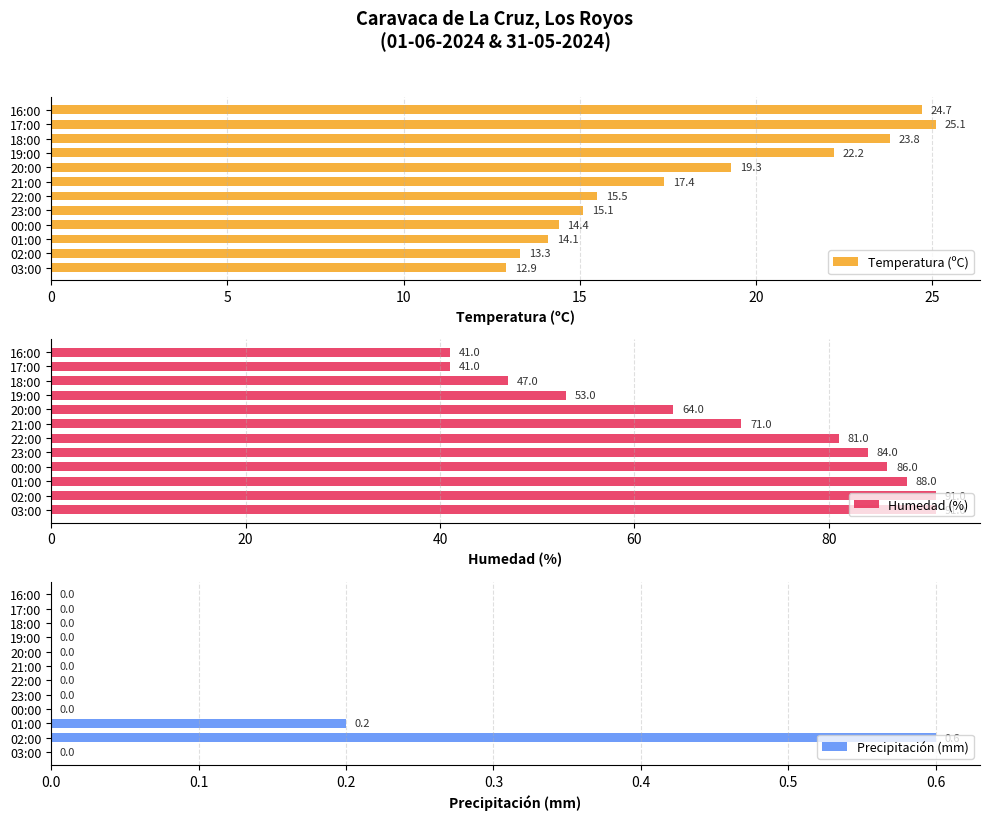

The Temperatura (ºC) series shows 3.3 at 00:00. True or false?

False